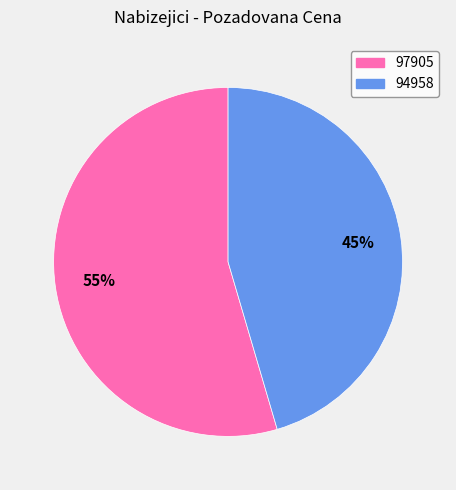

Between 94958 and 97905, which is larger?

97905